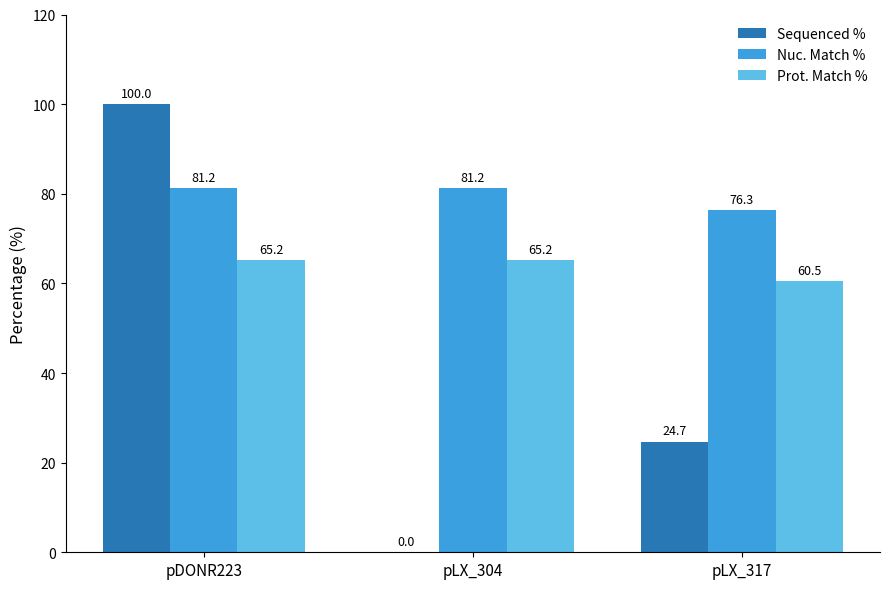

How many groups of bars are there?

3